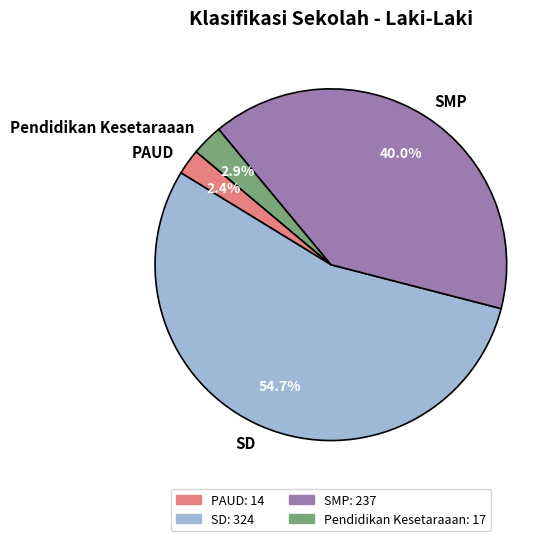

Is it true that SD is 55% of the pie?

True